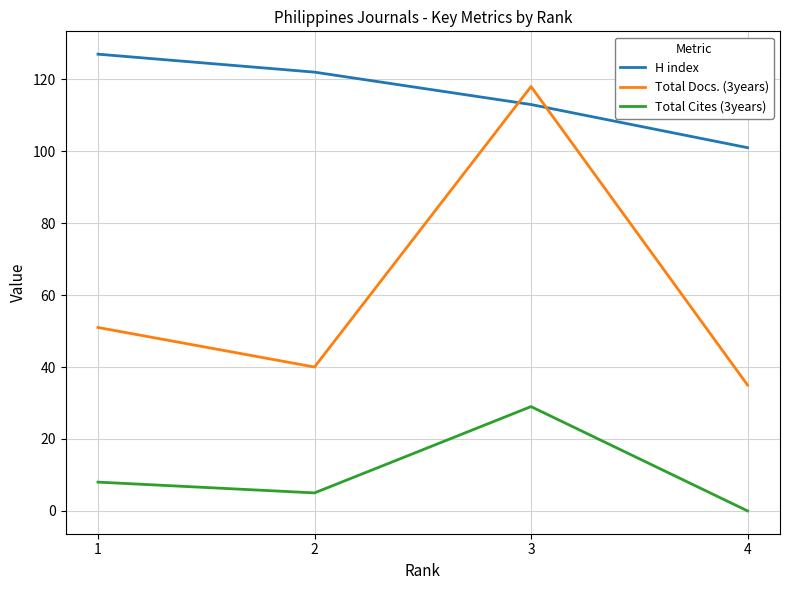

Is the value of H index at 3 greater than the value of Total Cites (3years) at 3?

Yes